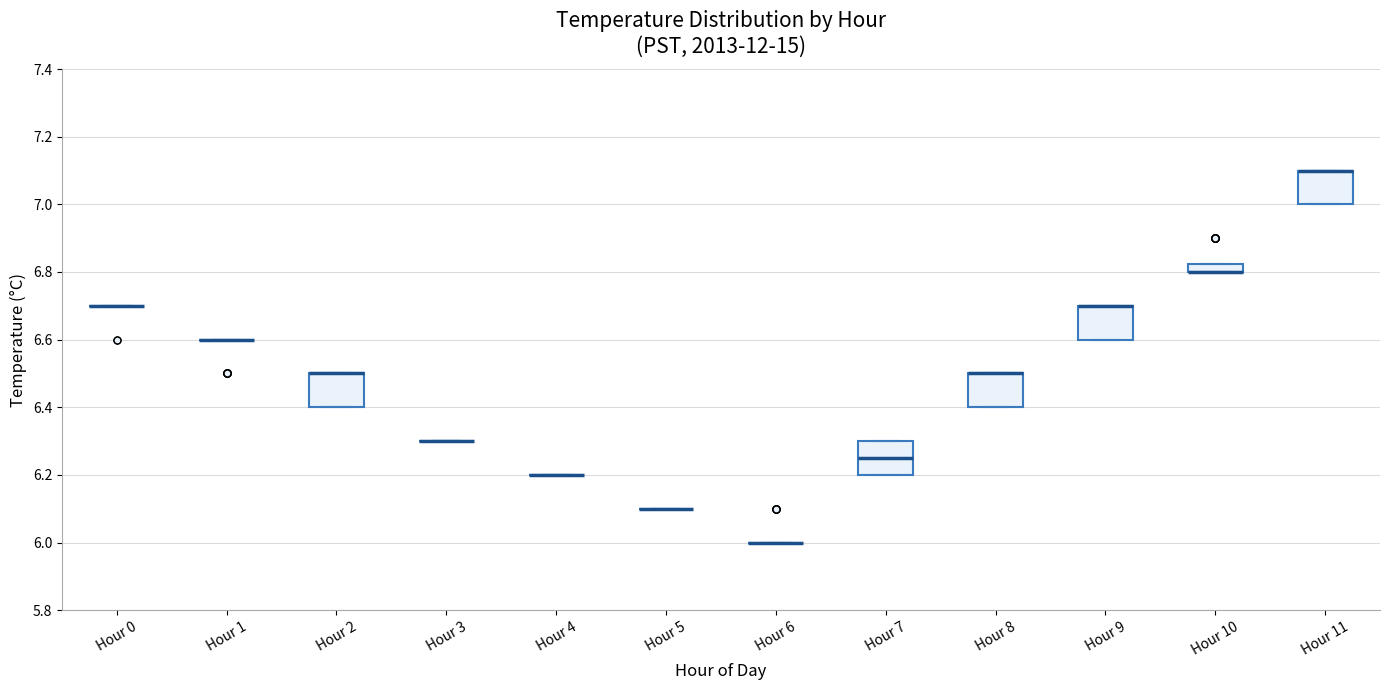

Where is the lower edge of the box for Hour 8 on the y-axis? The values are not printed on the chart, so give them approximately, as read against the axis.

6.40